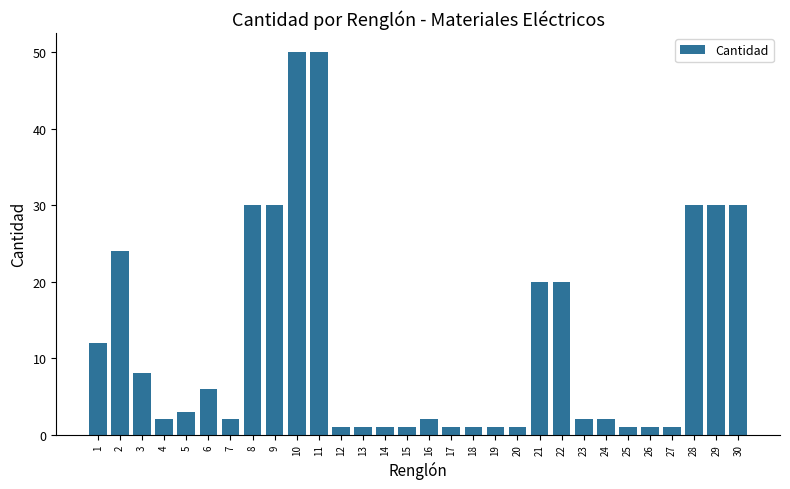

What is the sum of the values at 2 and 18?

25